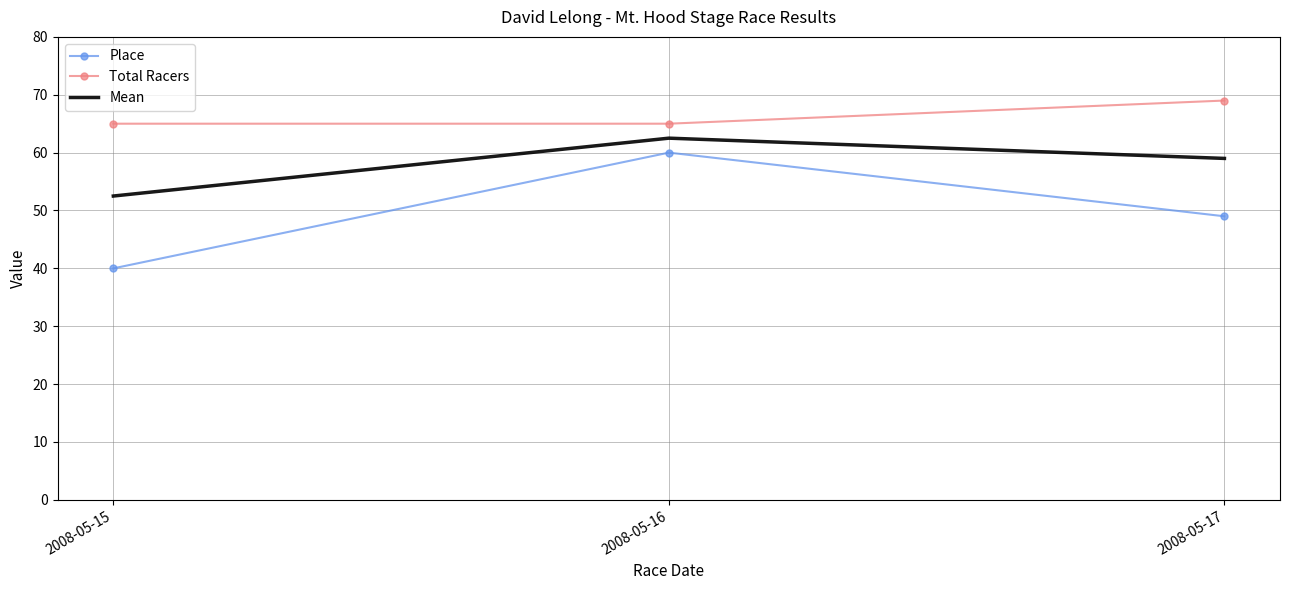

At how many categories does at least one series exceed 48?

3